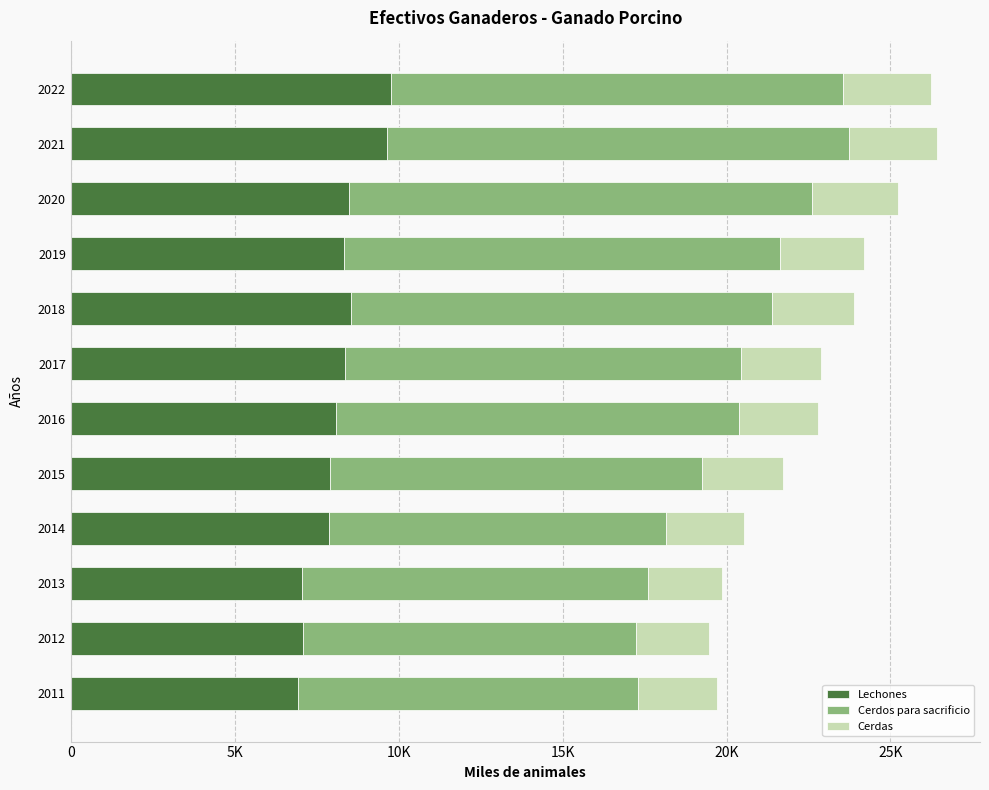

What are all the series names shown in the legend?

Lechones, Cerdos para sacrificio, Cerdas